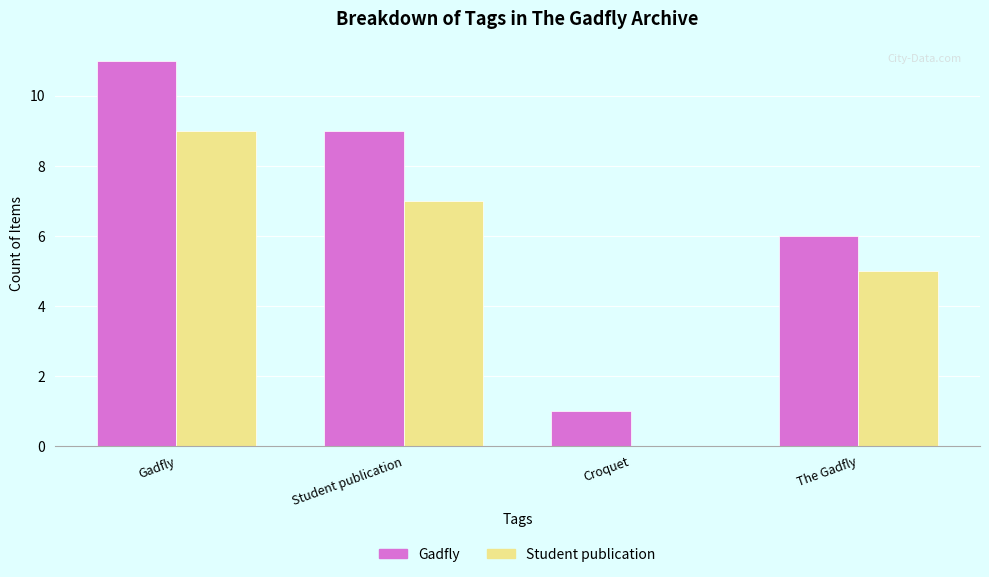

What is the total value across all series at Gadfly?

20